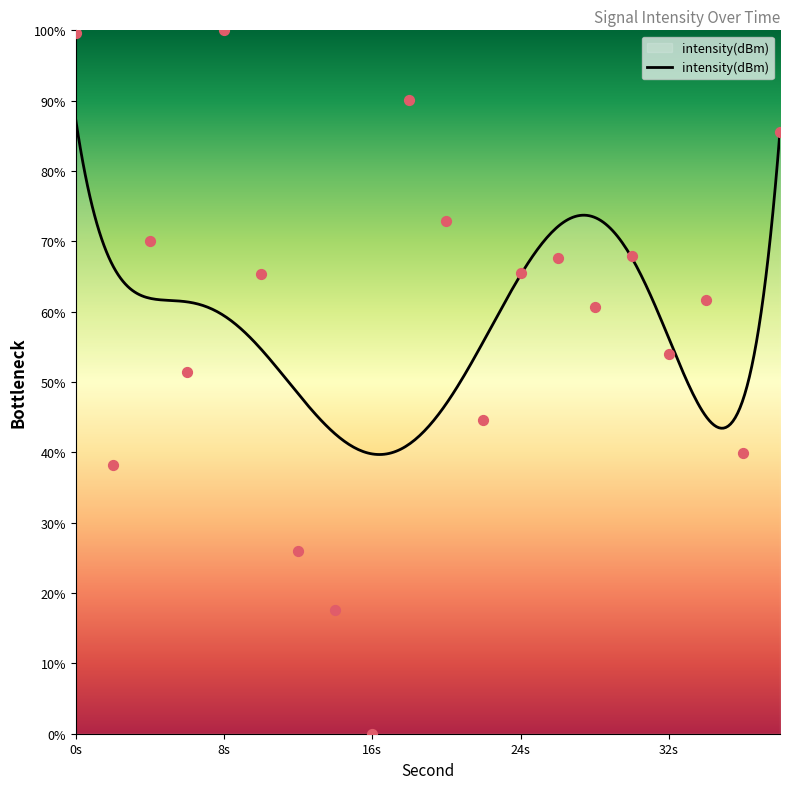

Approximately how many times larger is the value at 12 compared to 22?

0.6